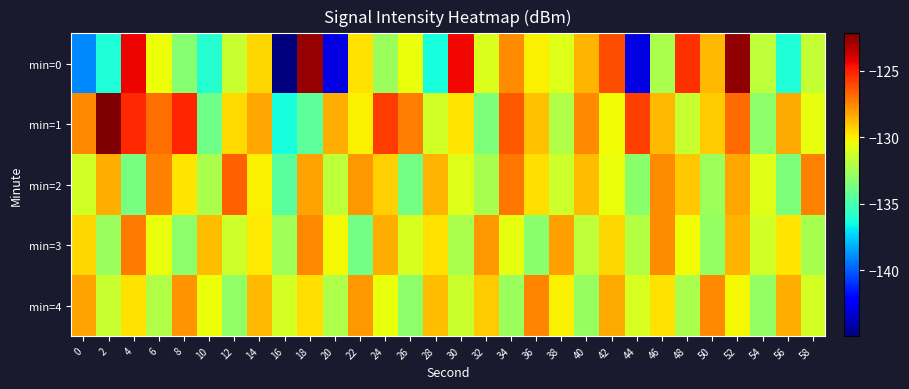

Reading left to right, transcribe all the data shown in this chart.

min=0: 0=-139.1	2=-136.1	4=-124.4	6=-130.4	8=-133.2	10=-136.0	12=-131.4	14=-129.5	16=-144.9	18=-122.6	20=-142.9	22=-129.7	24=-132.7	26=-130.5	28=-136.3	30=-124.4	32=-130.9	34=-127.6	36=-130.1	38=-130.8	40=-128.6	42=-126.2	44=-142.9	46=-132.3	48=-125.4	50=-128.7	52=-122.6	54=-131.7	56=-136.1	58=-131.6
min=1: 0=-127.5	2=-122.2	4=-125.3	6=-126.9	8=-125.1	10=-133.9	12=-129.6	14=-128.3	16=-136.3	18=-134.4	20=-128.5	22=-130.1	24=-125.7	26=-127.3	28=-131.2	30=-129.8	32=-133.5	34=-126.4	36=-128.9	38=-132.1	40=-127.6	42=-130.3	44=-125.8	46=-128.7	48=-131.5	50=-129.2	52=-126.9	54=-133.1	56=-128.4	58=-130.6
min=2: 0=-131.2	2=-128.5	4=-133.7	6=-127.4	8=-129.8	10=-132.3	12=-126.6	14=-130.1	16=-134.5	18=-128.2	20=-131.7	22=-127.9	24=-129.3	26=-133.8	28=-128.6	30=-130.9	32=-132.4	34=-127.1	36=-129.6	38=-131.3	40=-128.8	42=-130.5	44=-133.2	46=-127.7	48=-129.1	50=-132.6	52=-128.3	54=-130.8	56=-133.5	58=-127.4
min=3: 0=-129.4	2=-132.7	4=-127.2	6=-130.5	8=-133.1	10=-128.8	12=-131.3	14=-129.9	16=-132.5	18=-127.6	20=-130.2	22=-133.8	24=-128.5	26=-131.0	28=-129.7	30=-132.3	32=-127.9	34=-130.6	36=-133.2	38=-128.1	40=-131.7	42=-129.4	44=-132.0	46=-127.7	48=-130.3	50=-132.9	52=-128.6	54=-131.2	56=-129.8	58=-132.4
min=4: 0=-128.2	2=-131.5	4=-129.7	6=-132.1	8=-127.8	10=-130.4	12=-133.0	14=-128.7	16=-131.1	18=-129.6	20=-132.2	22=-127.9	24=-130.5	26=-133.1	28=-128.8	30=-131.4	32=-129.2	34=-132.7	36=-127.5	38=-130.1	40=-132.8	42=-128.4	44=-131.0	46=-129.7	48=-132.3	50=-127.6	52=-130.2	54=-132.9	56=-128.5	58=-131.1